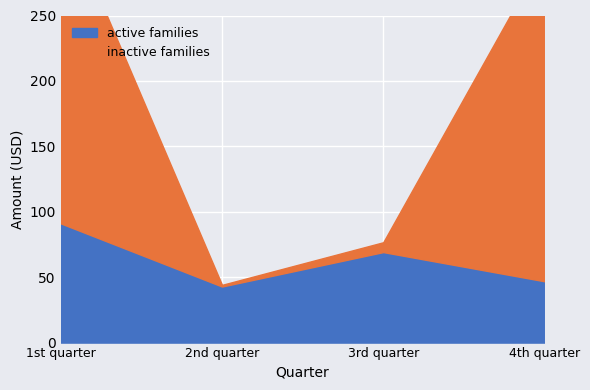

Where is the first local minimum for inactive families?

2nd quarter